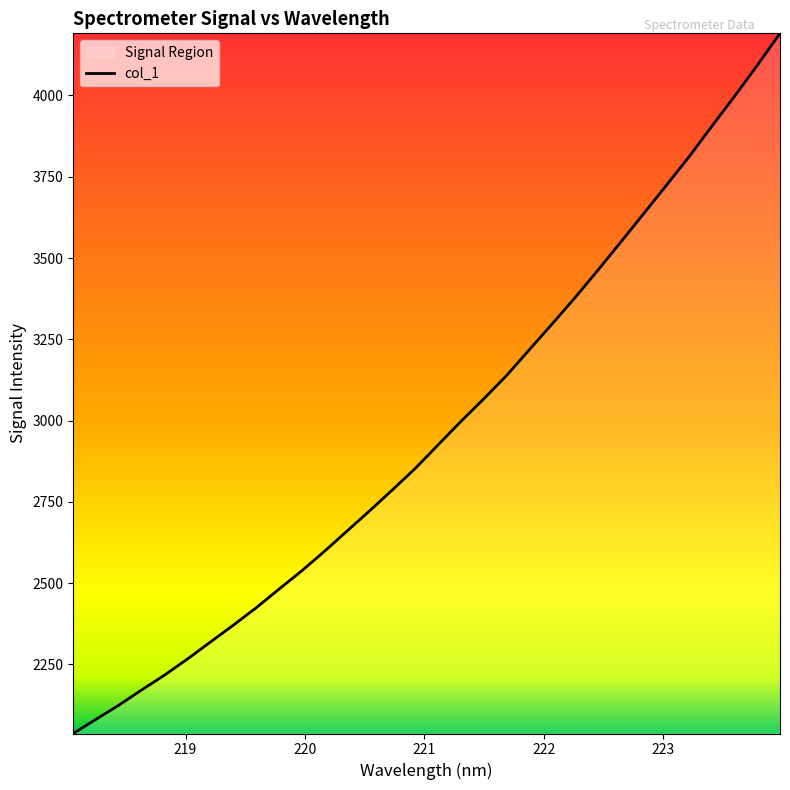

What is the value of the 30th point from the left?

3997.0